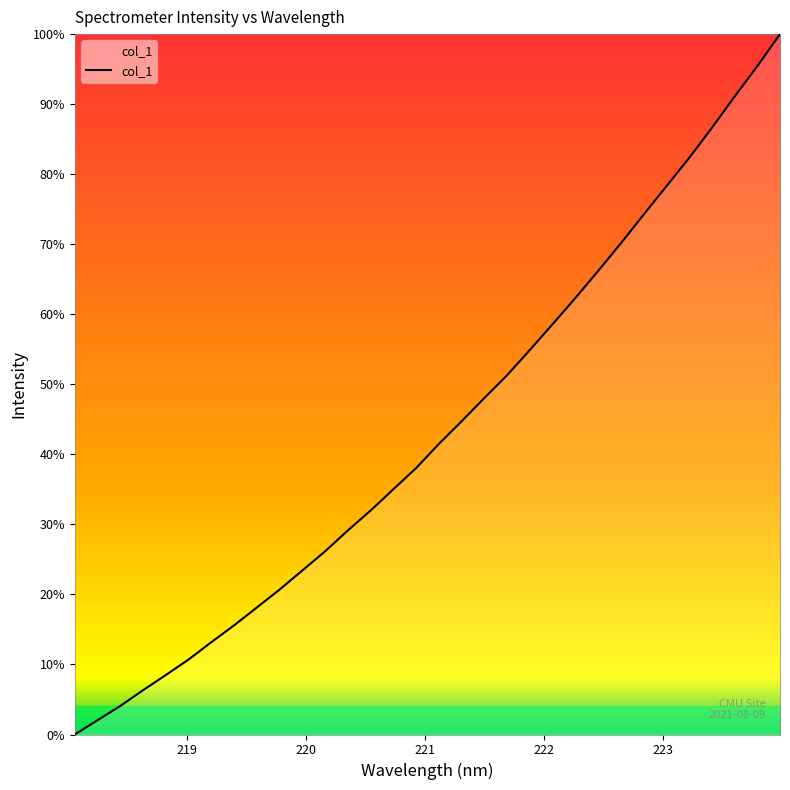

What is the maximum value shown in the chart?

100.0